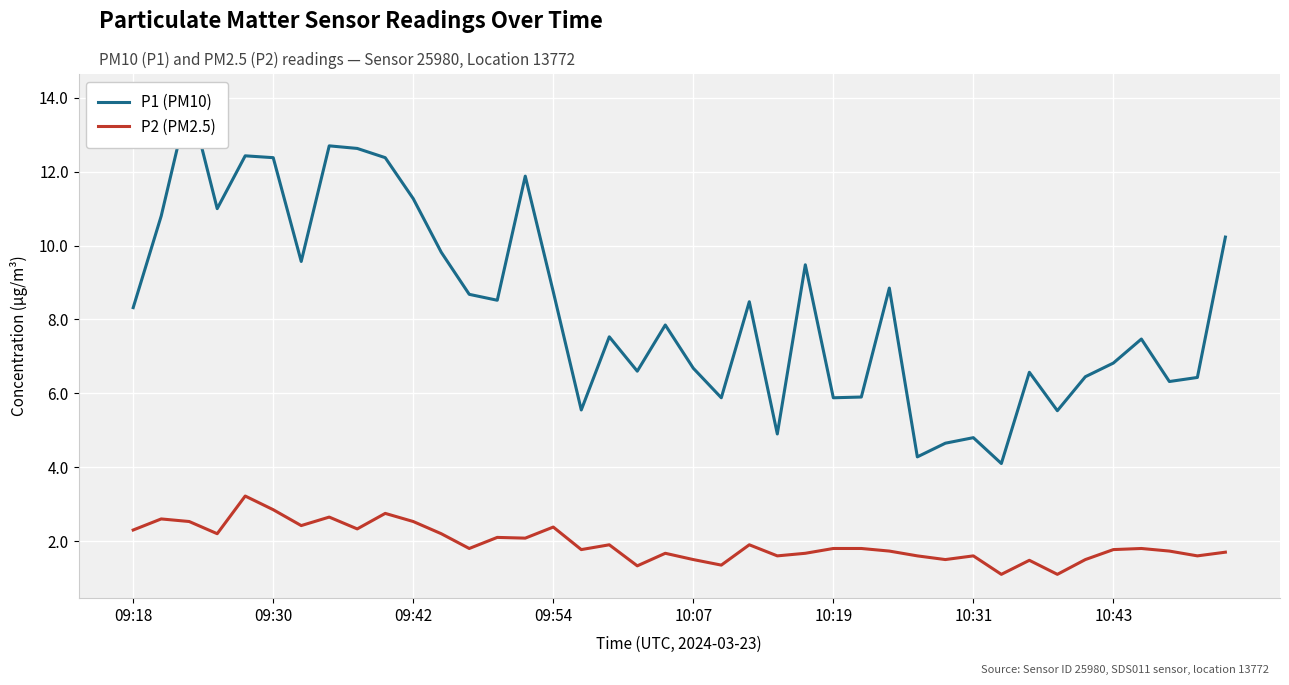

Is the value of P1 (PM10) at 09:42 greater than the value of P2 (PM2.5) at 36?

Yes